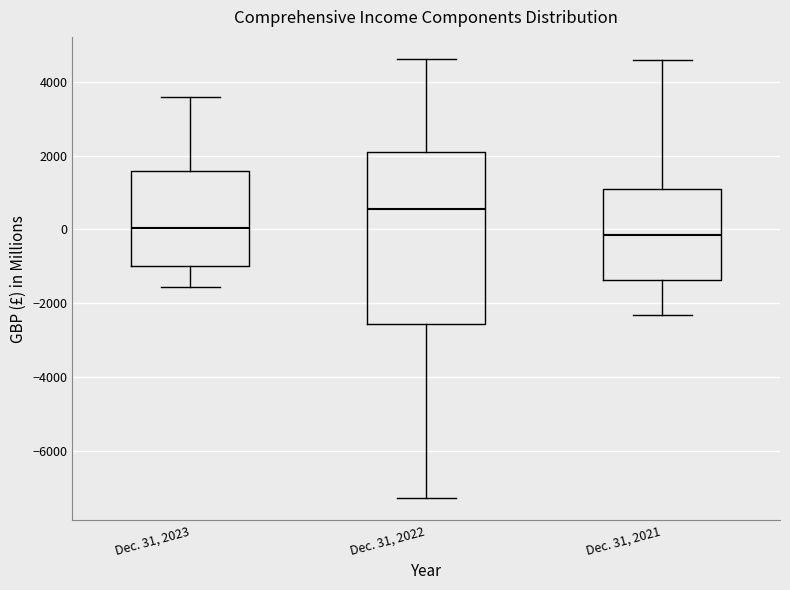

Where does the upper whisker of the box for Dec. 31, 2021 end on the y-axis? The values are not printed on the chart, so give them approximately, as read against the axis.

4600